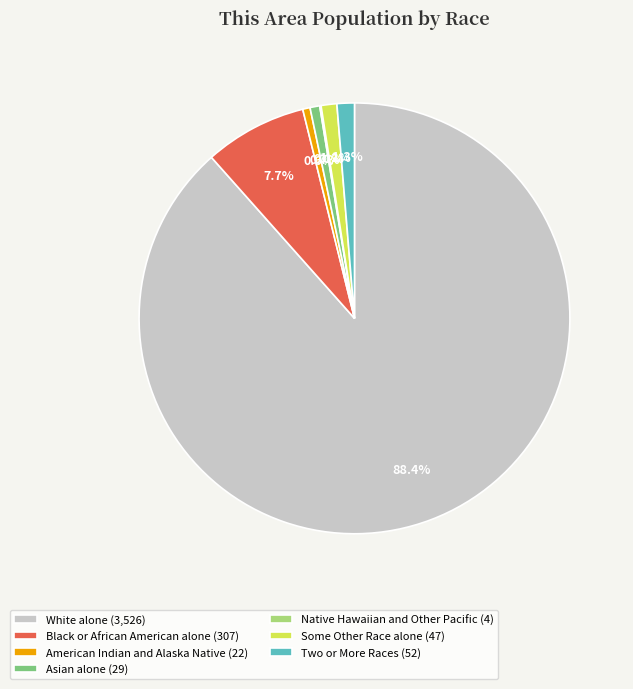

True or false: Two or More Races accounts for 11% of the total.

False